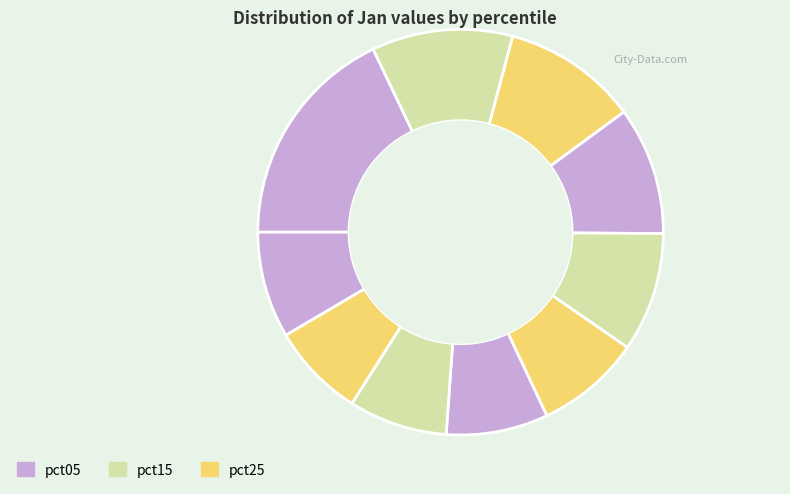

How many segments does this pie chart have?

10